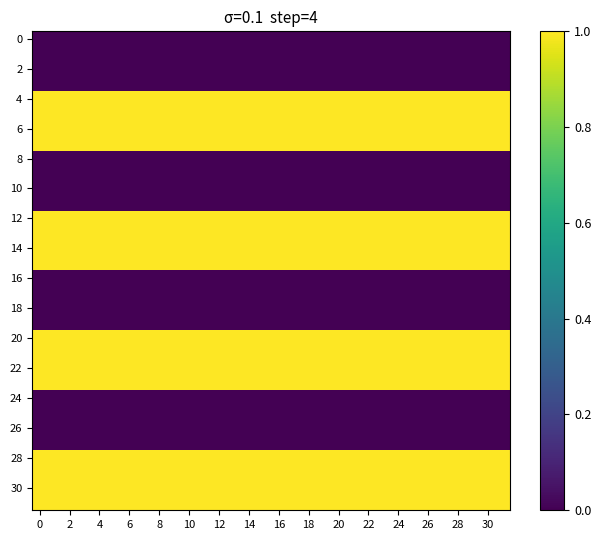

Count the number of categories in the chart.

32